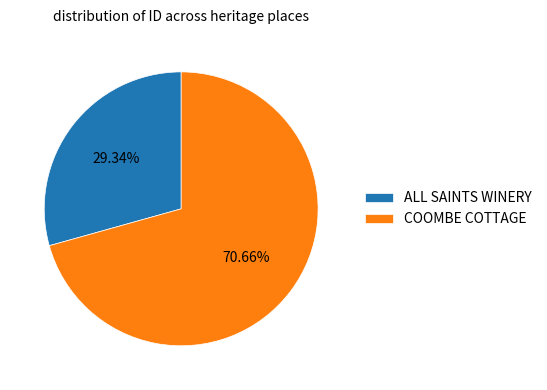

What percentage do COOMBE COTTAGE and ALL SAINTS WINERY together represent?

100.0%